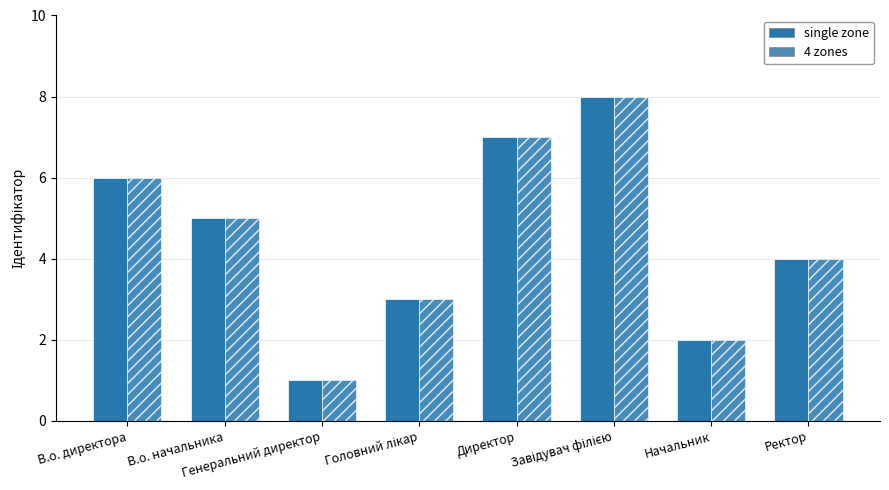

How many bars are there in total?

16